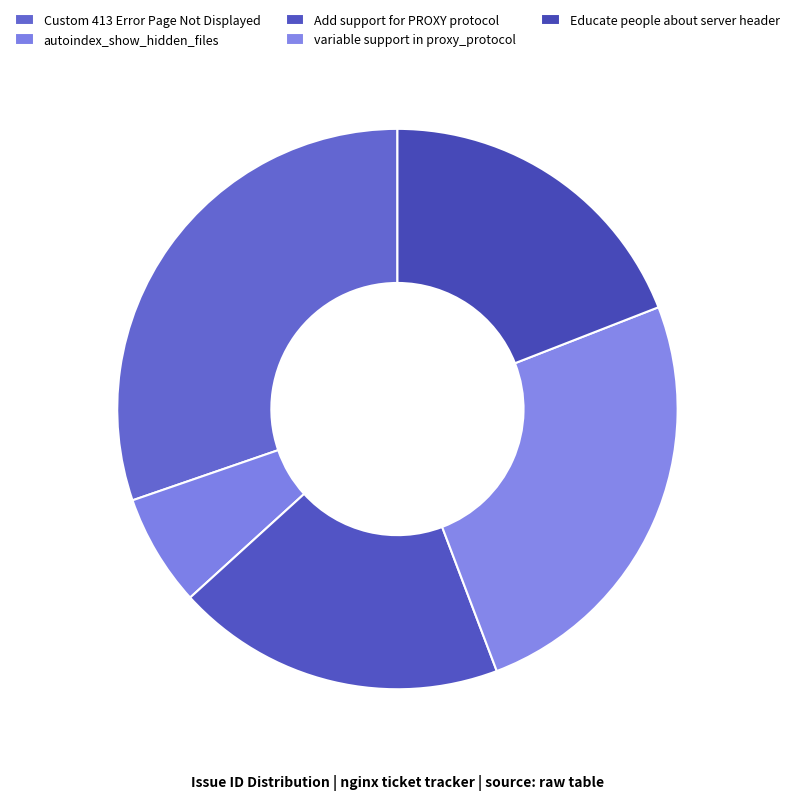

Is there a majority slice in this chart?

No